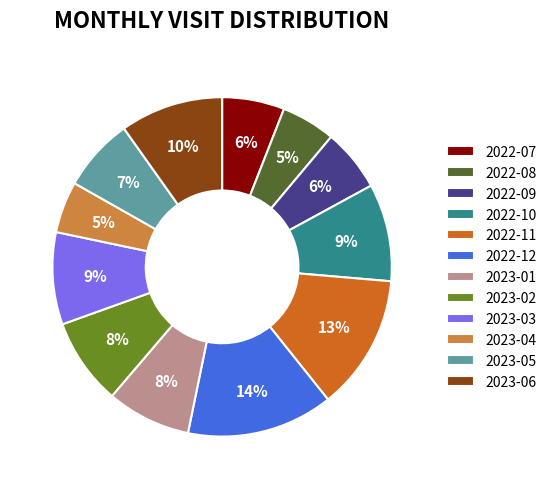

Between 2023-02 and 2023-05, which is larger?

2023-02